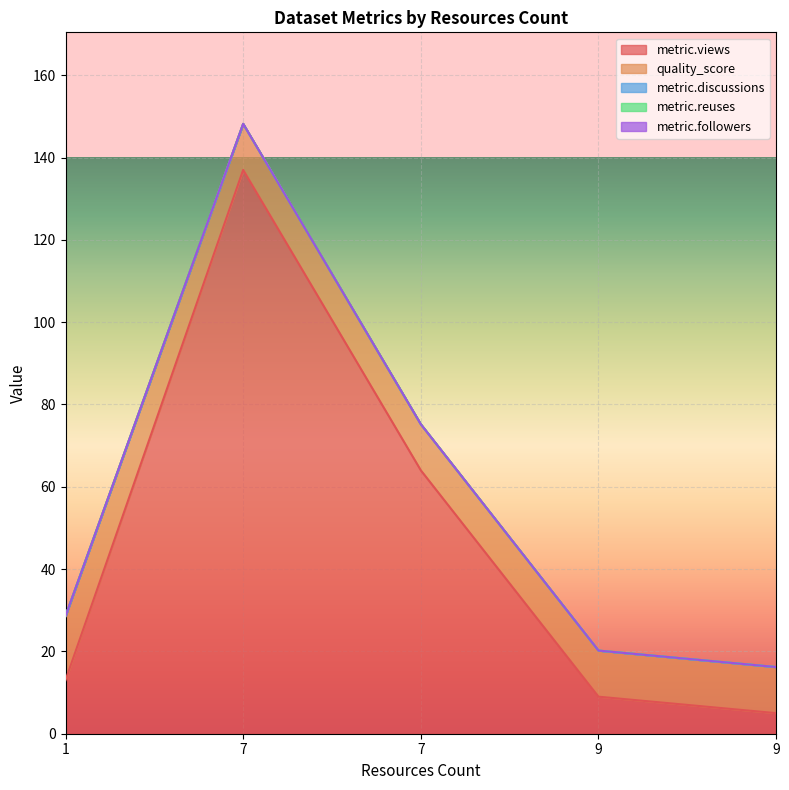

The metric.discussions series shows 0.0 at 7. True or false?

True